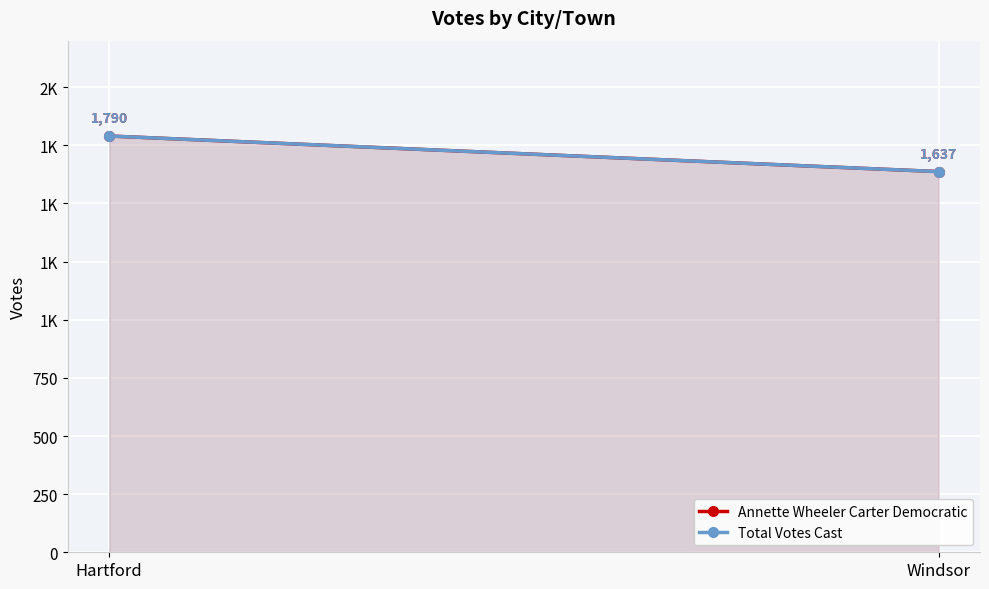

What is the sum of all Total Votes Cast values?

3427